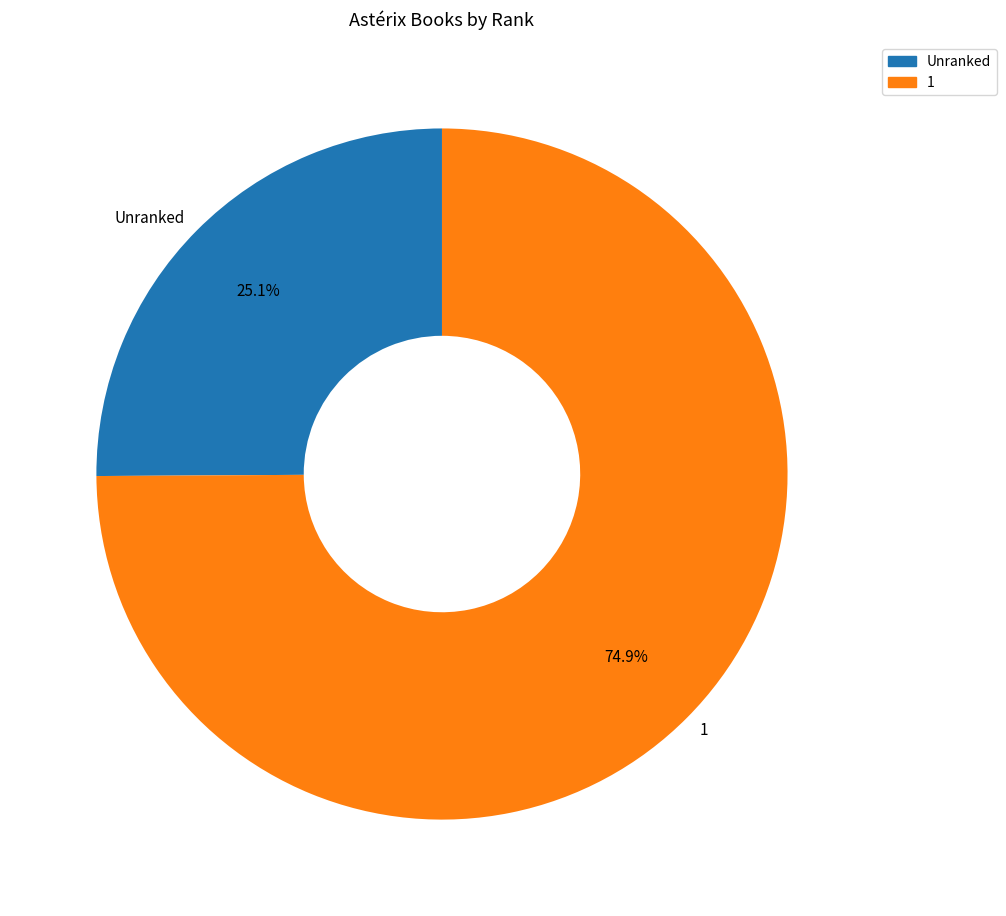

How many segments does this pie chart have?

2